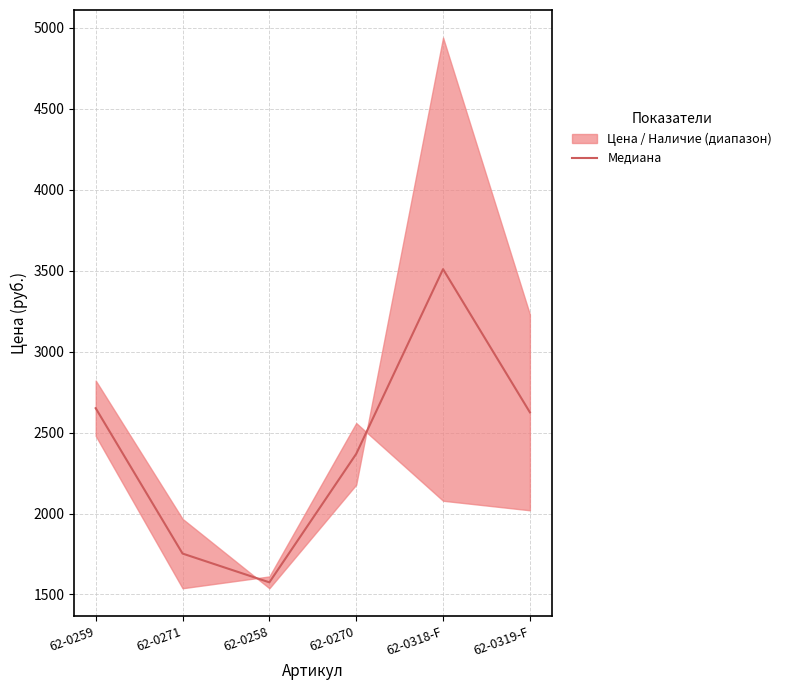

What position from the right is 62-0318-F?

2